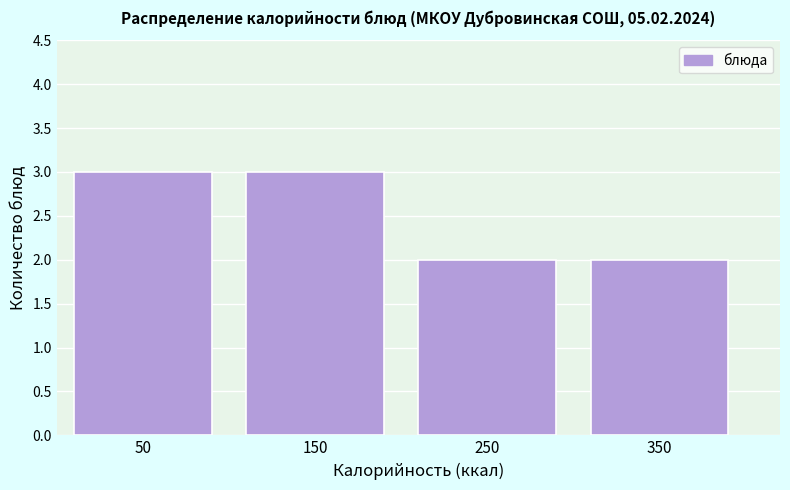

Reading right to left, transcribe all the data shown in this chart.

2	2	3	3